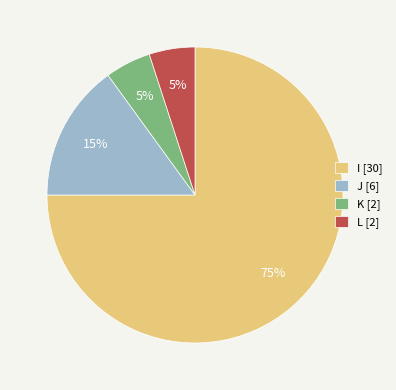

True or false: I [30] accounts for 80% of the total.

False